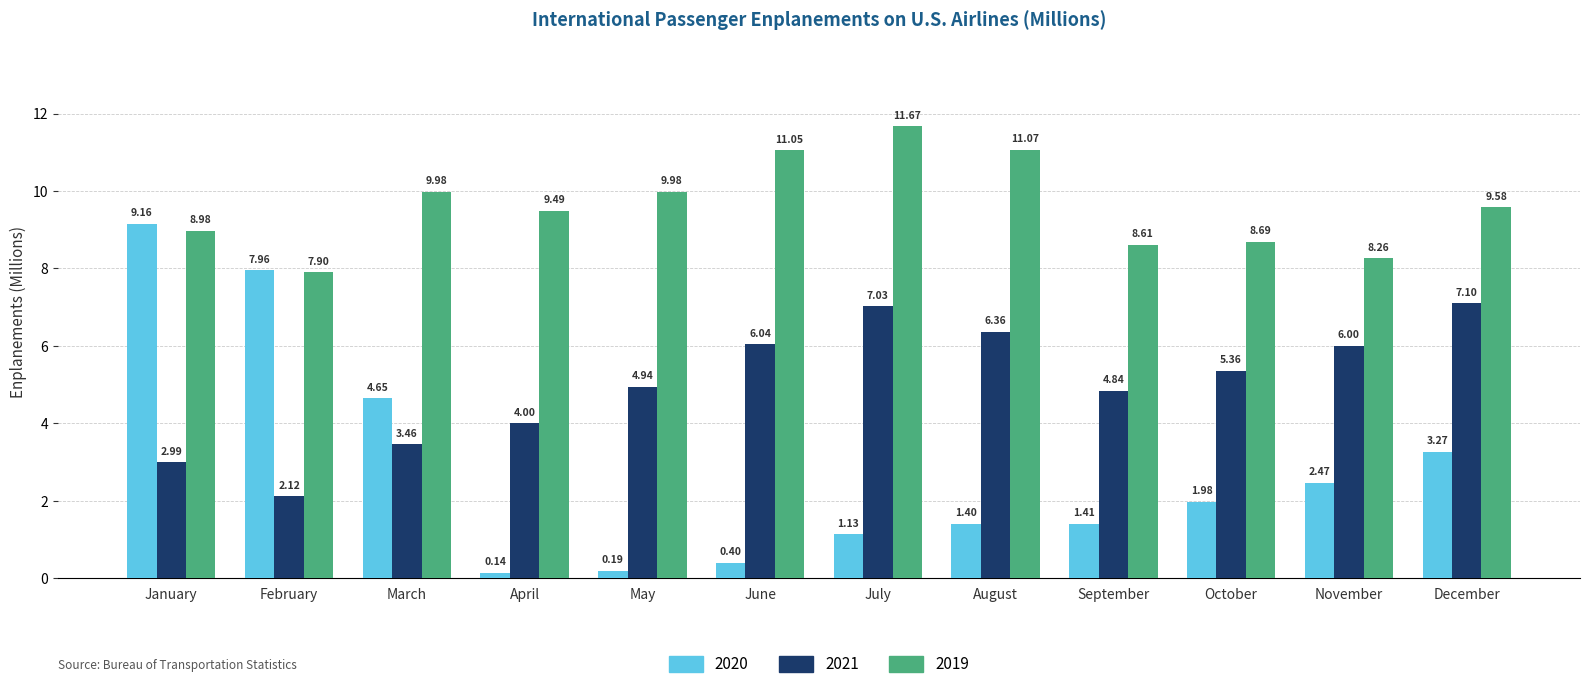

Rank the series by their average value, from lowest to highest.

2020, 2021, 2019